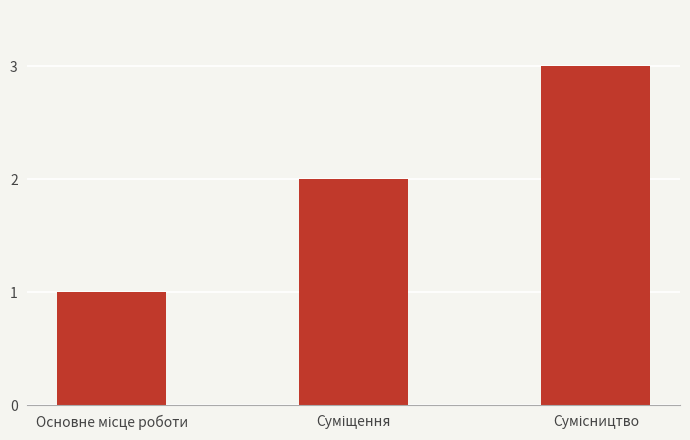

What is the sum of all values?

6